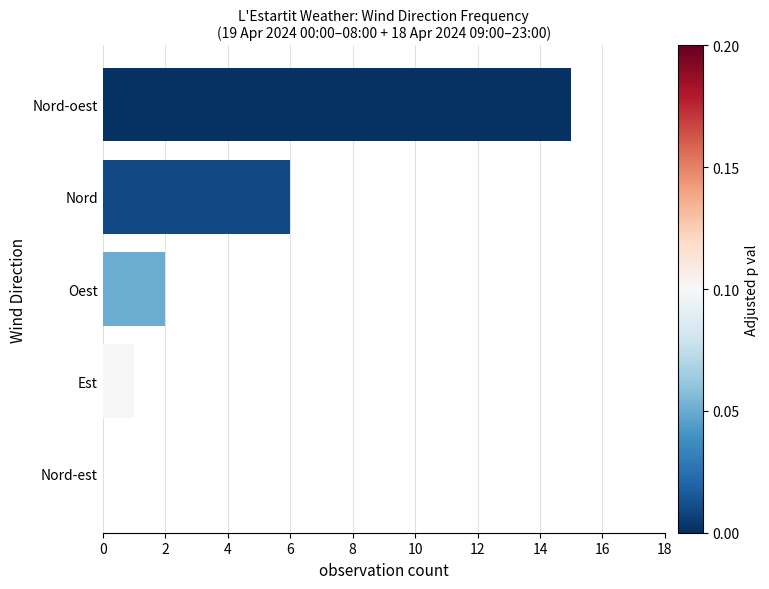

At which label is the value closest to 7?

Nord